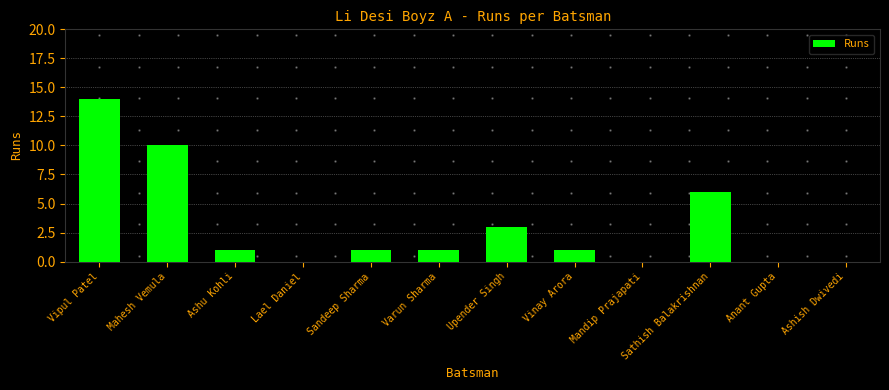

What is the sum of the values at Vinay Arora and Varun Sharma?

2